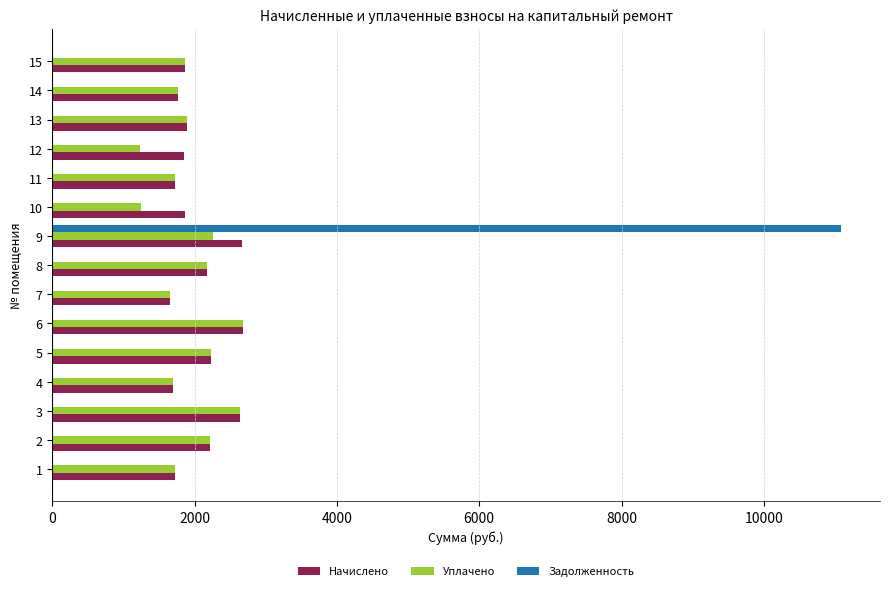

At which category is the sum across all series the highest?

9